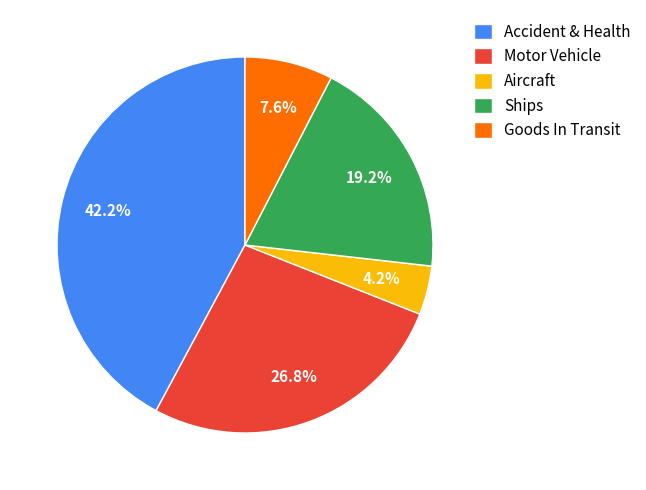

What percentage do Aircraft and Accident & Health together represent?

46.4%